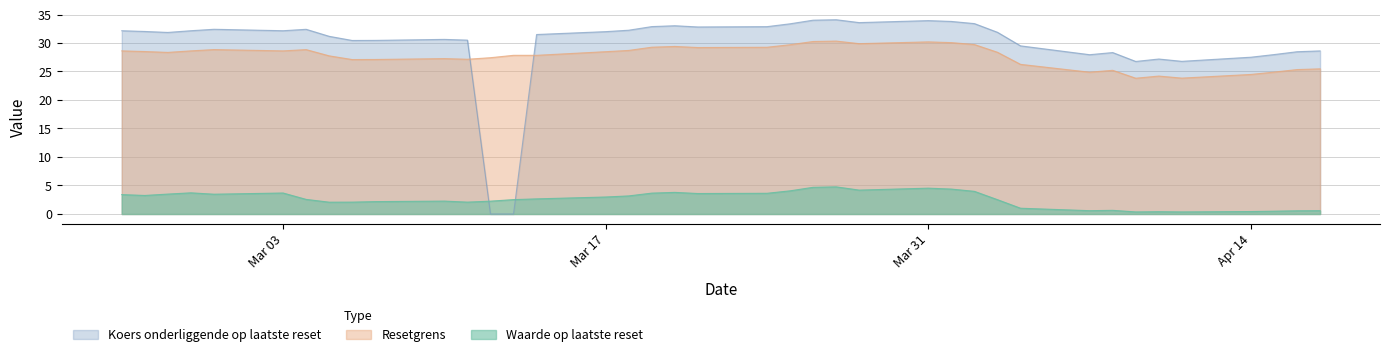

How many intersections are there between Waarde op laatste reset and Koers onderliggende op laatste reset?

2